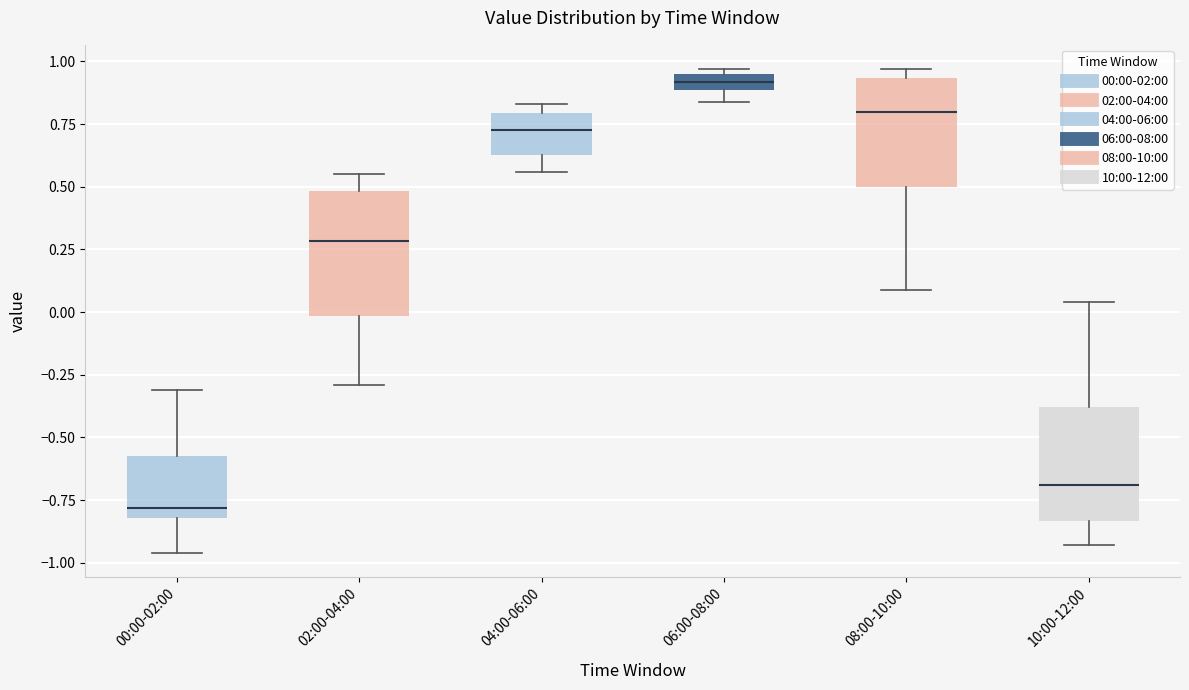

Which box's median line is the lowest?

00:00-02:00